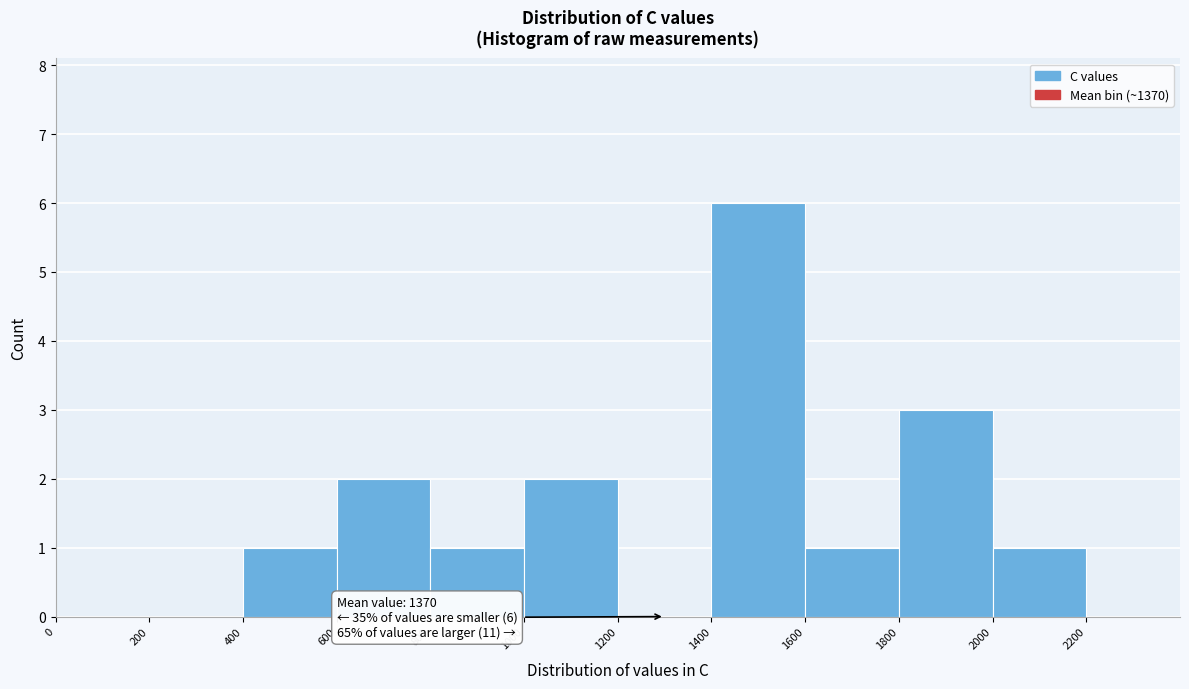

Which range on the x-axis has the tallest bar?

1400 to 1600